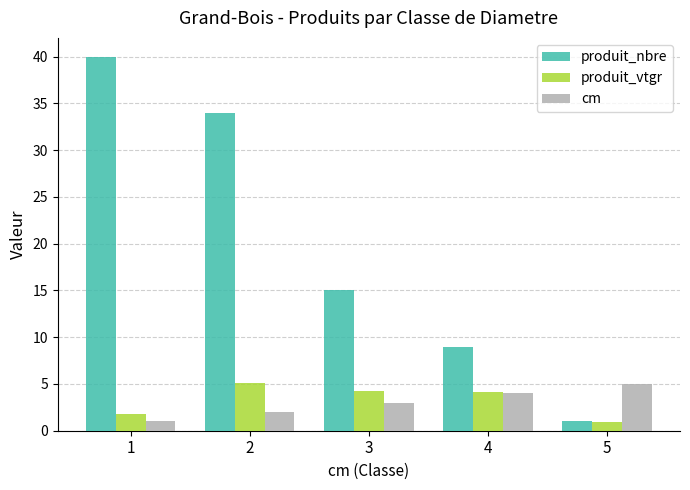

Read the cm value at 4.

4.0